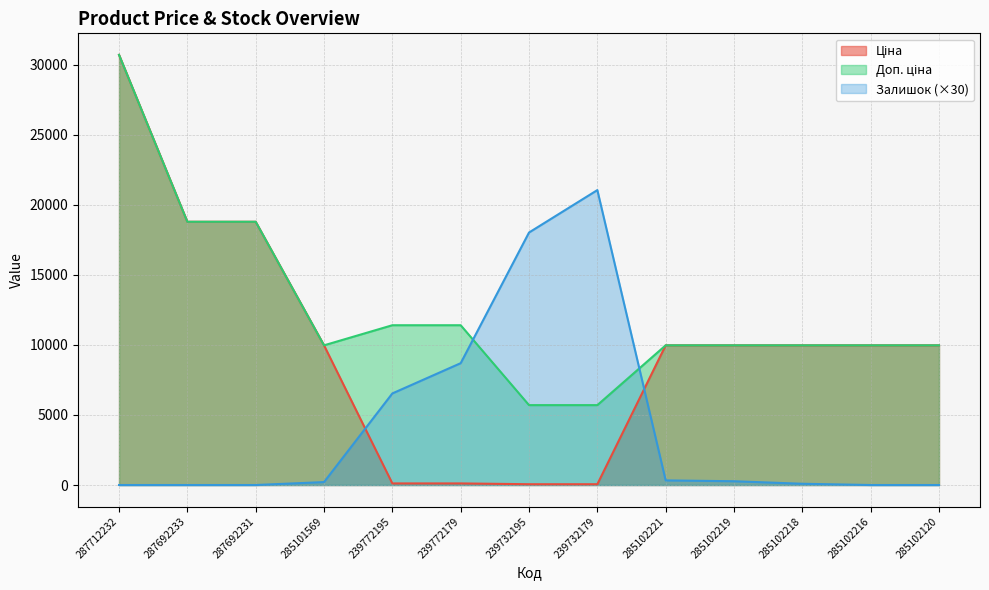

What is the difference between the maximum and second lowest values in the Доп. ціна series?

25012.1